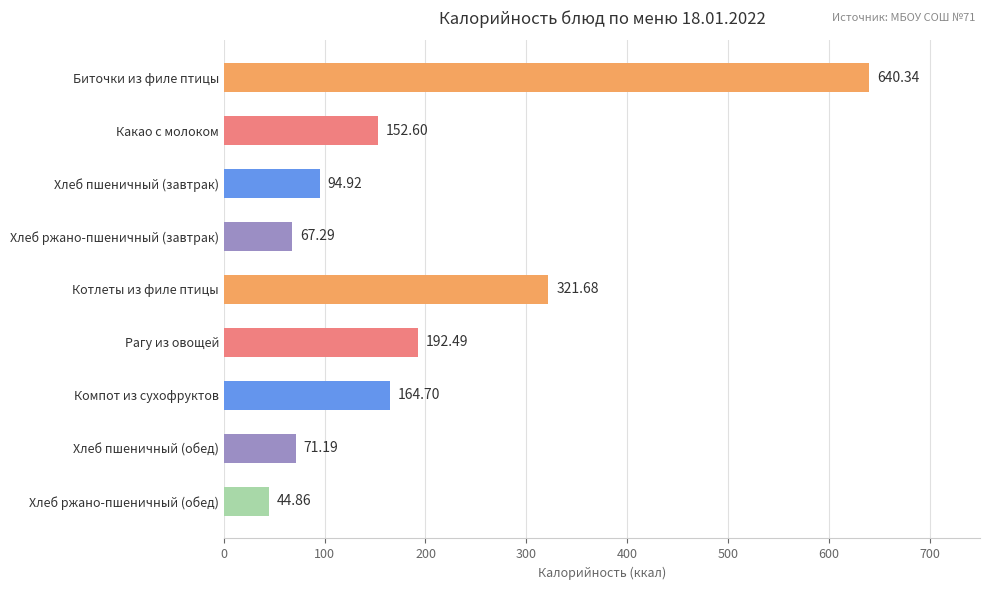

How many data points are less than 152?

4